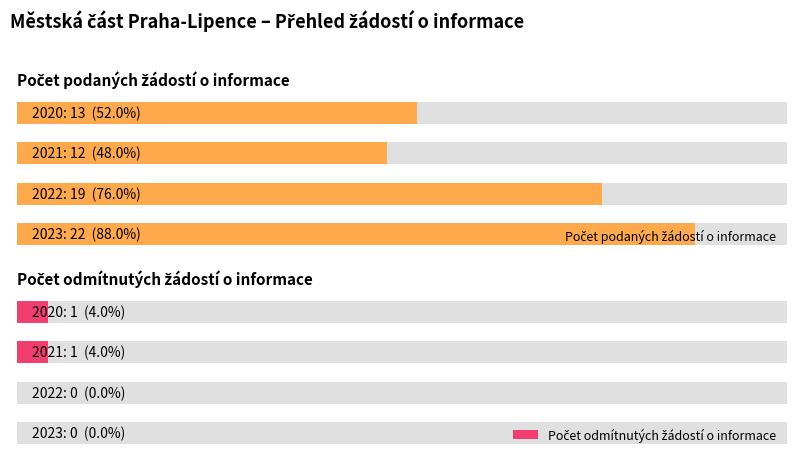

What is the sum of all Počet odmítnutých žádostí o informace values?

2